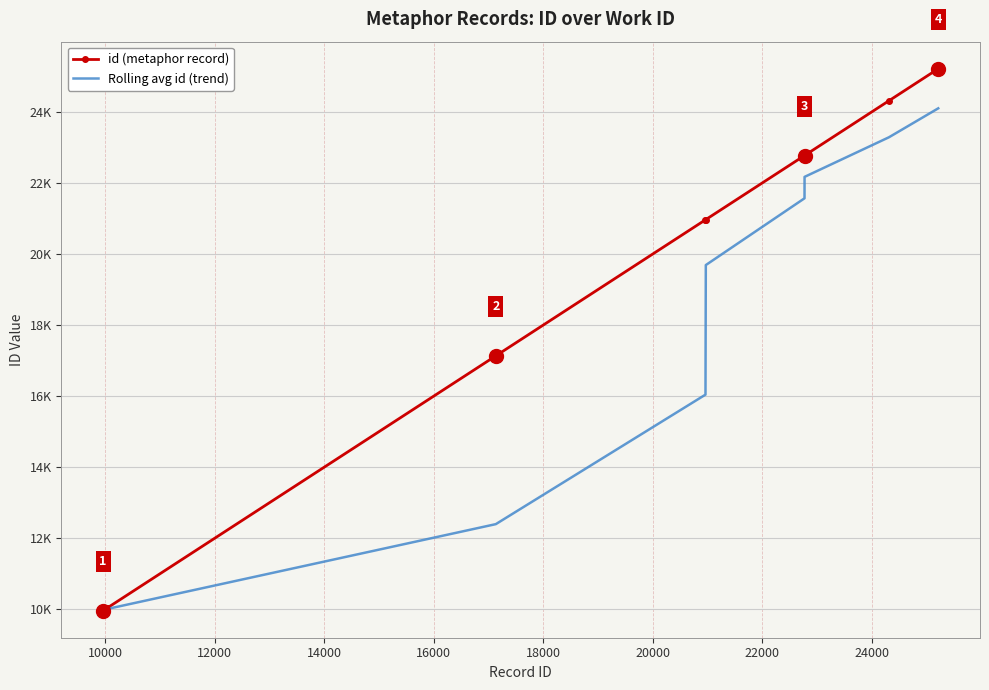

What are all the series names shown in the legend?

id (metaphor record), Rolling avg id (trend)